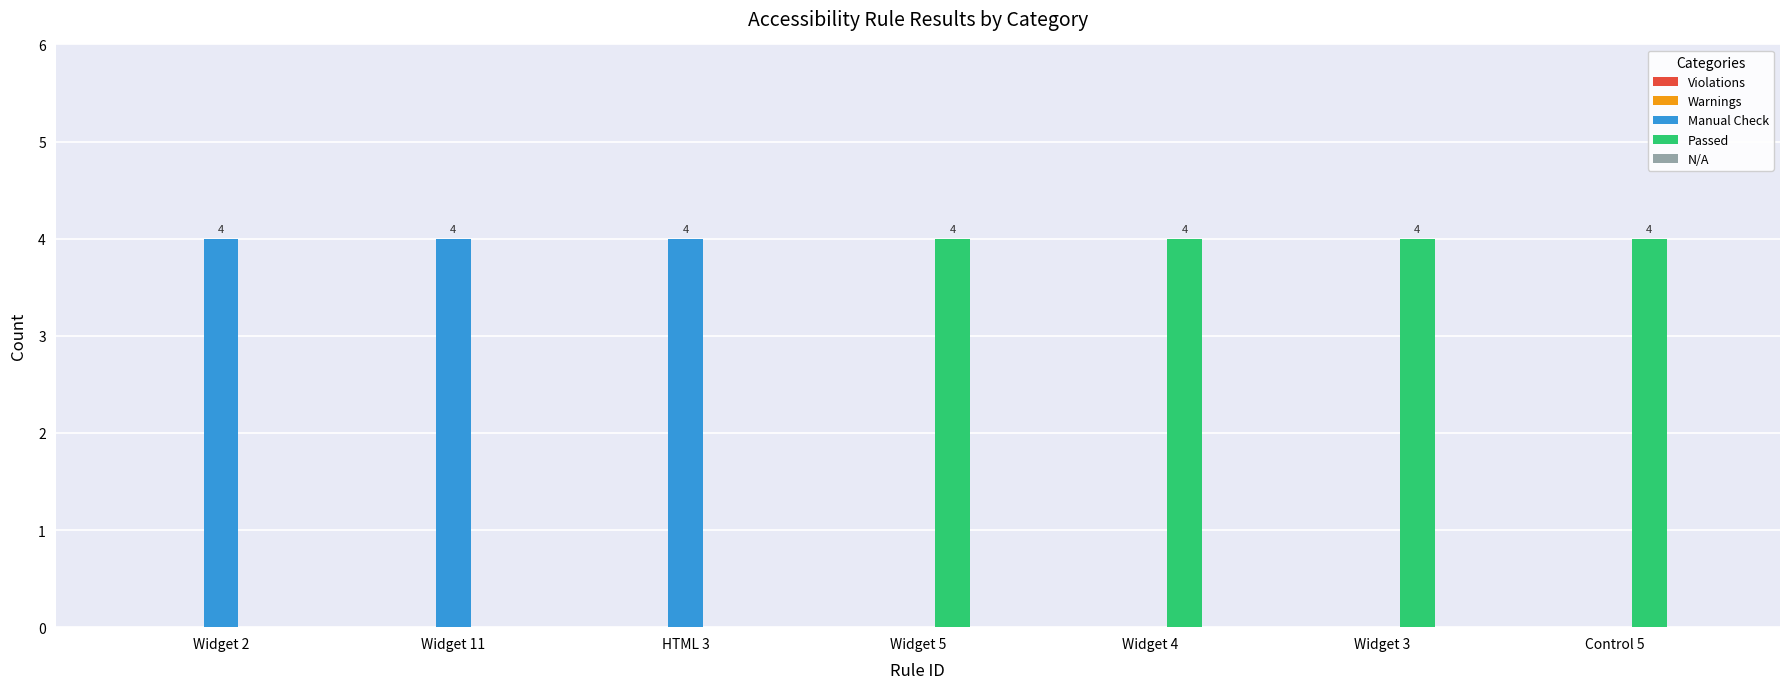

What is the maximum value shown in the chart?

4